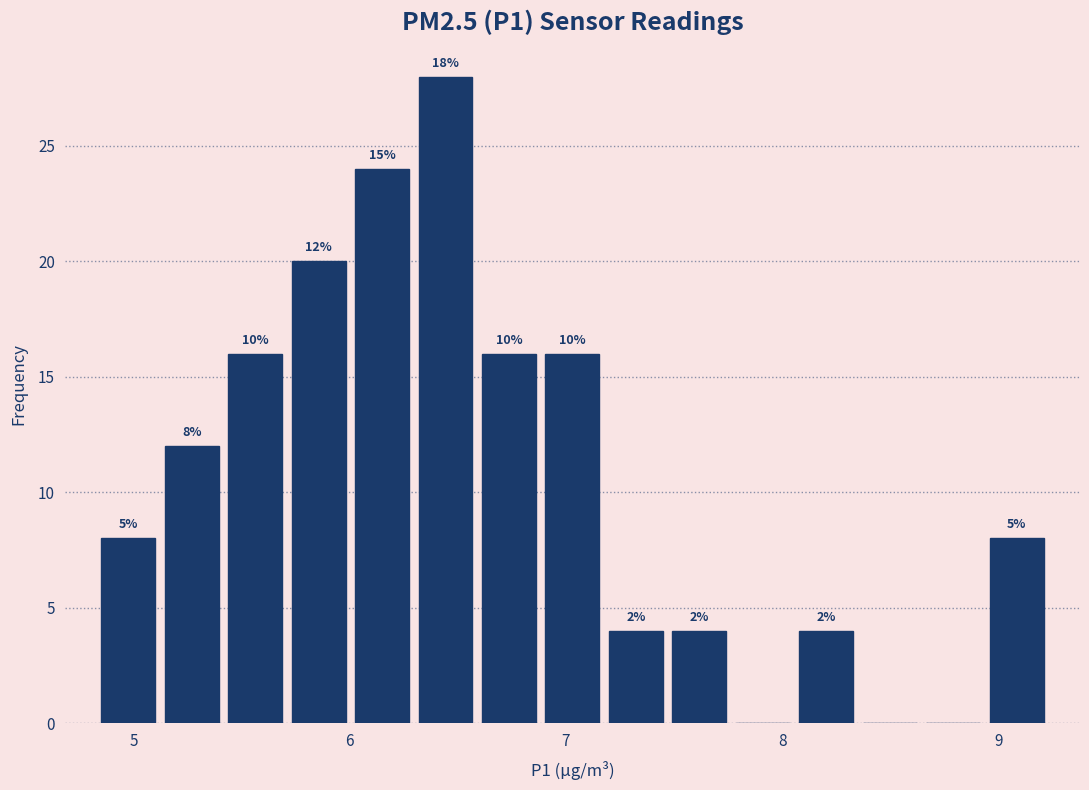

Read against the x-axis, roughly where is the centre of the tallest bar?

6.4